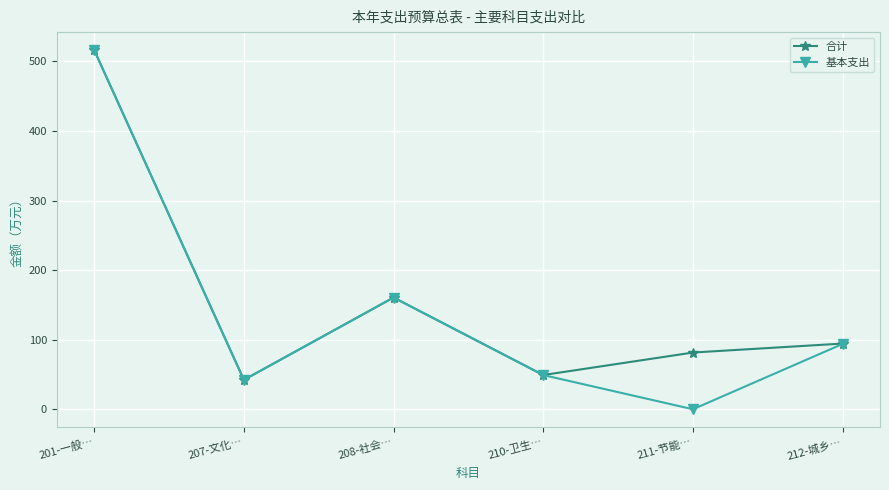

At which label is 合计 closest to 279?

208-社会…